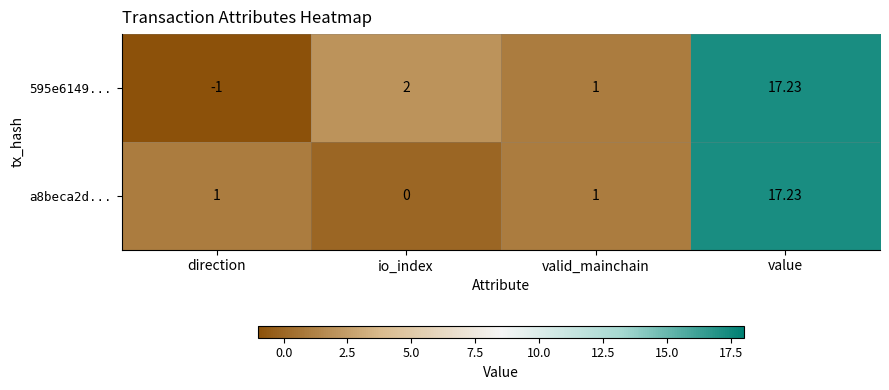

How many series are shown in this chart?

2